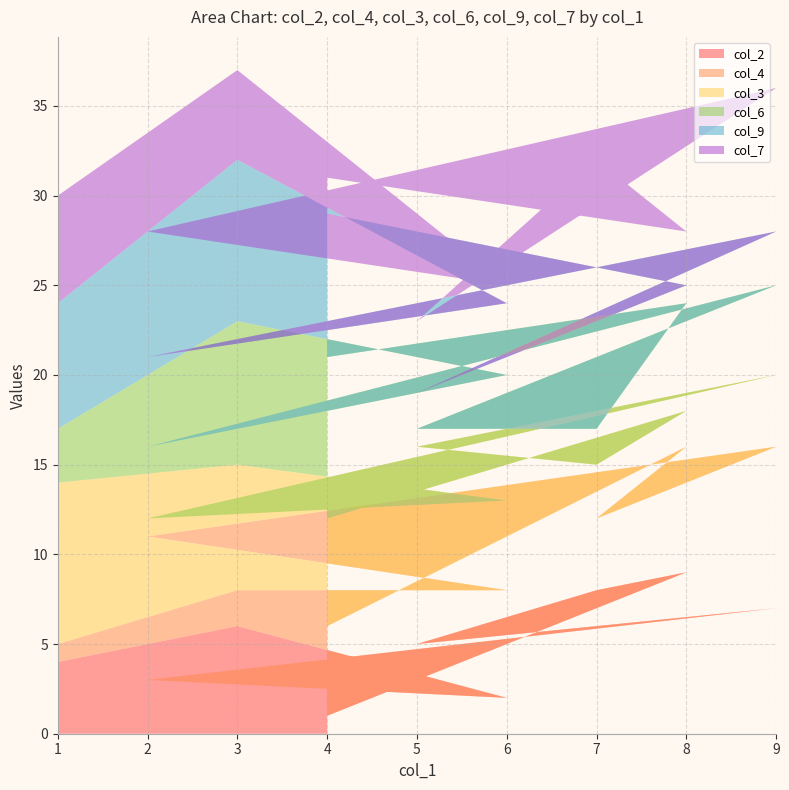

Reading right to left, list all the values displayed in this chart.

col_2: 1	9	8	5	7	3	2	6	4
col_4: 5	7	4	3	9	8	6	2	1
col_3: 6	2	3	8	4	1	5	7	9
col_6: 9	6	2	1	5	4	7	8	3
col_9: 8	1	6	2	3	5	4	9	7
col_7: 2	3	9	4	8	7	1	5	6